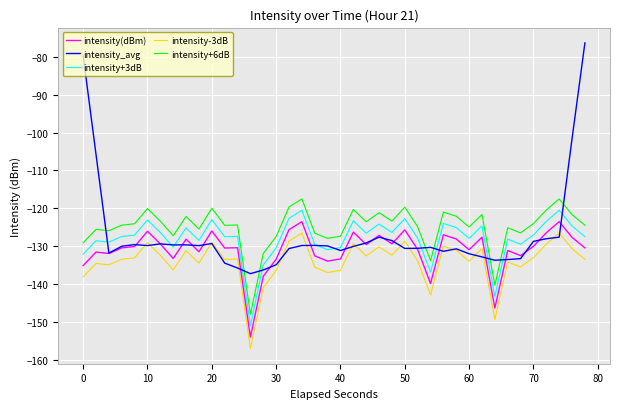

True or false: intensity(dBm) and intensity+6dB cross at least once.

False